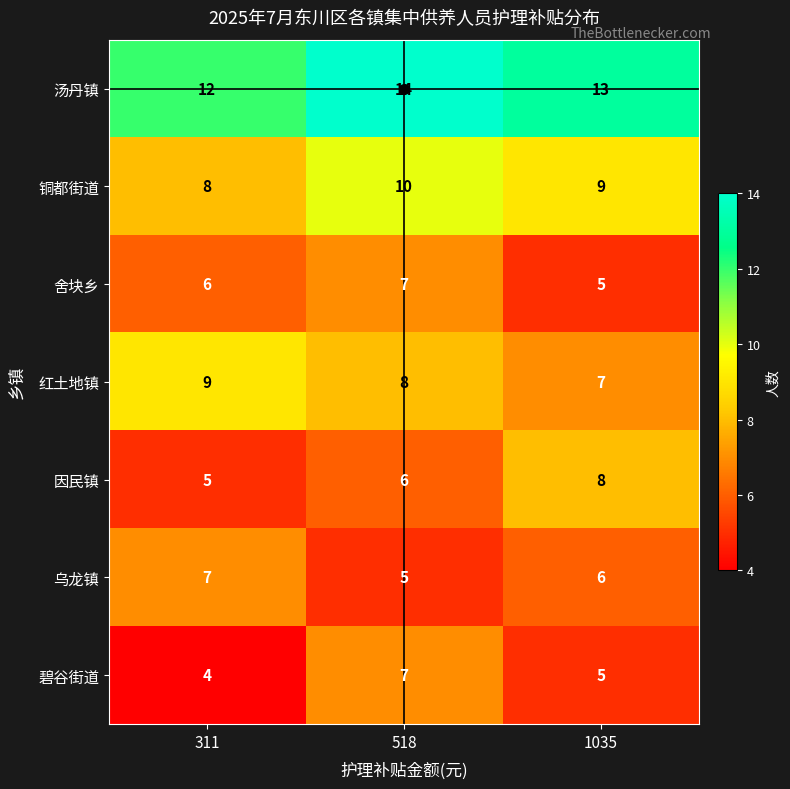

What is the spread (max minus min) of values at 311?

8